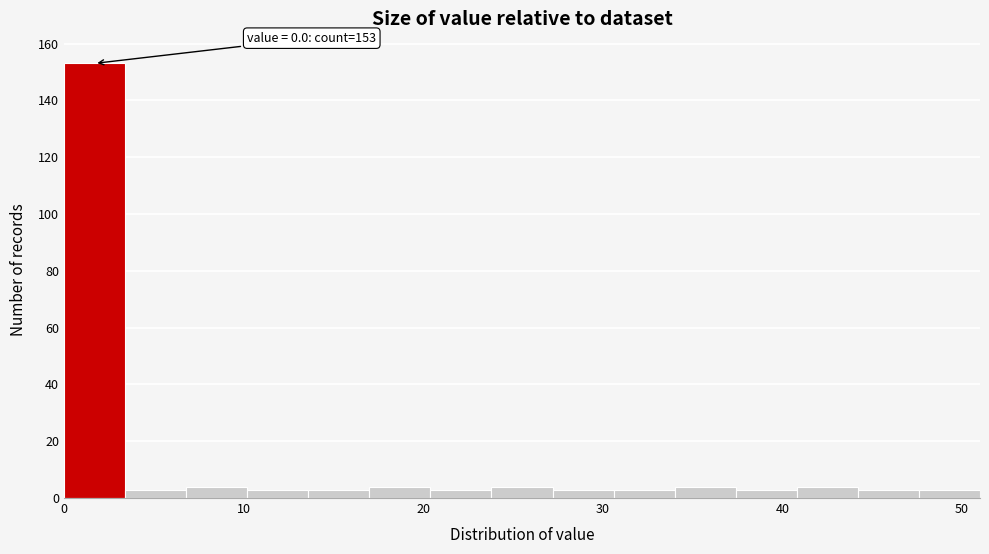

Read against the x-axis, roughly where is the centre of the tallest bar?

2